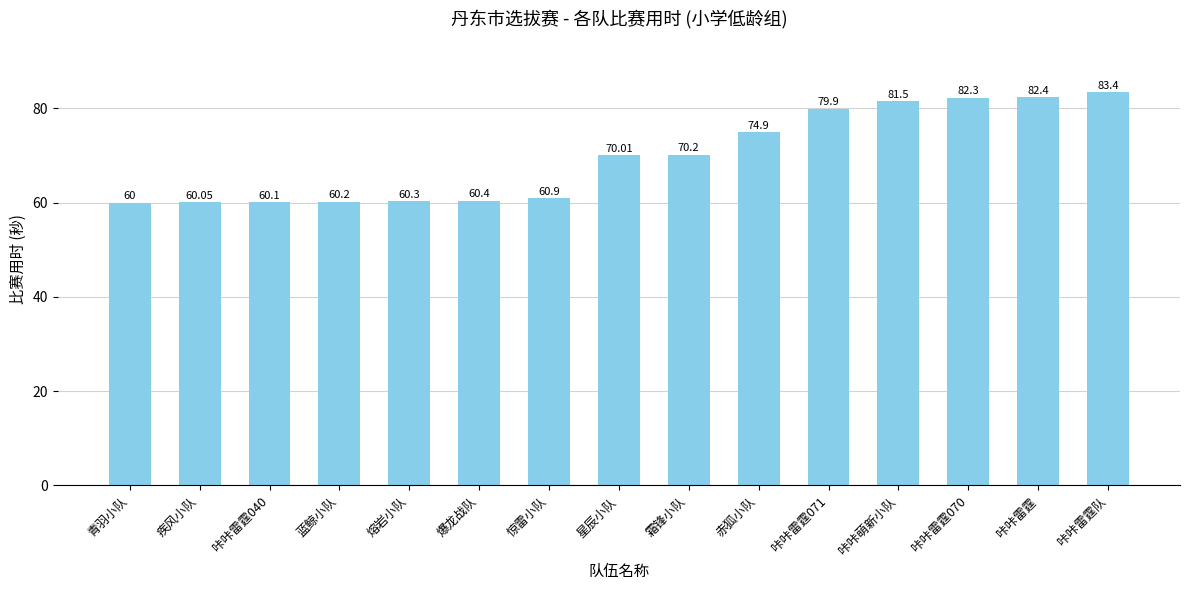

The value at 咔咔雷霆070 is 82.3. True or false?

True